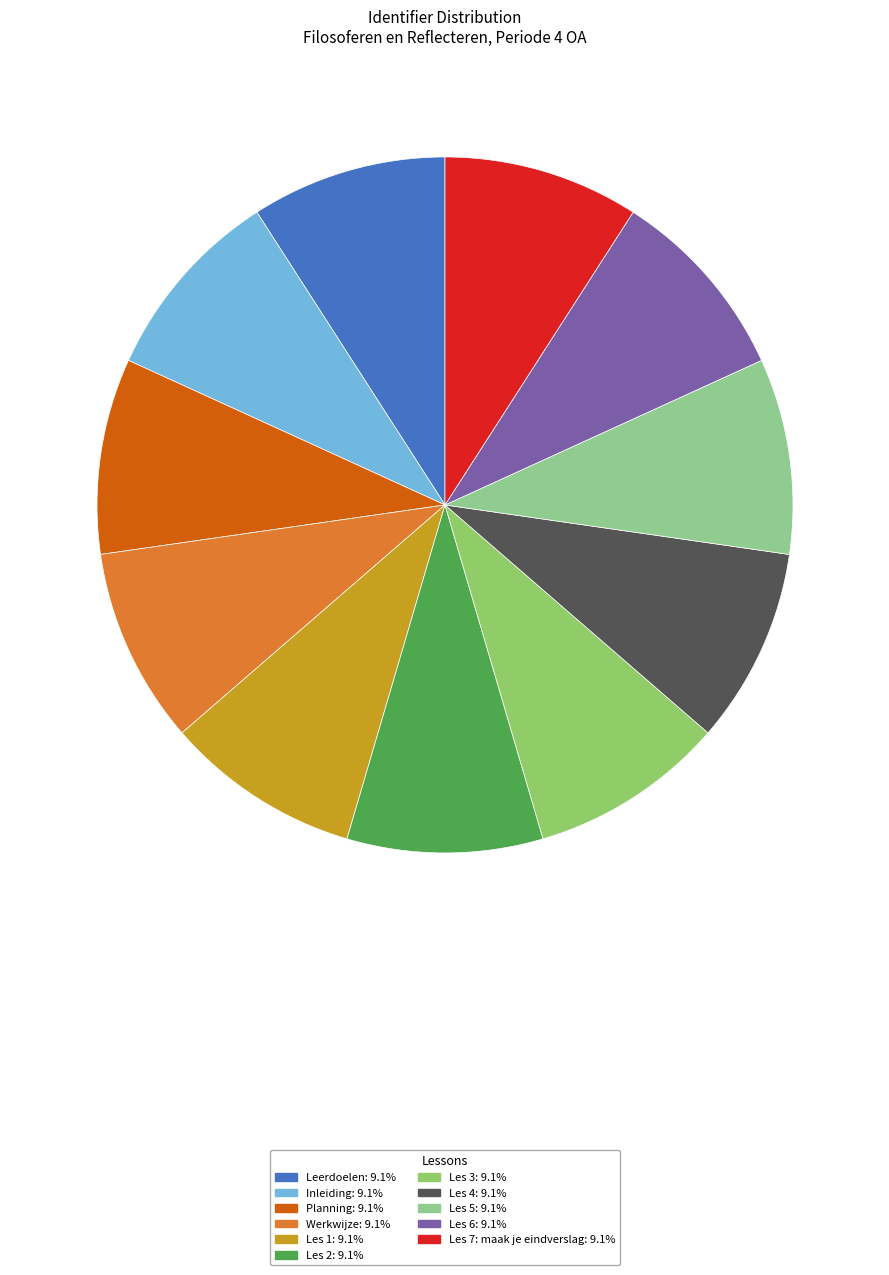

Count the number of slices in the pie.

11